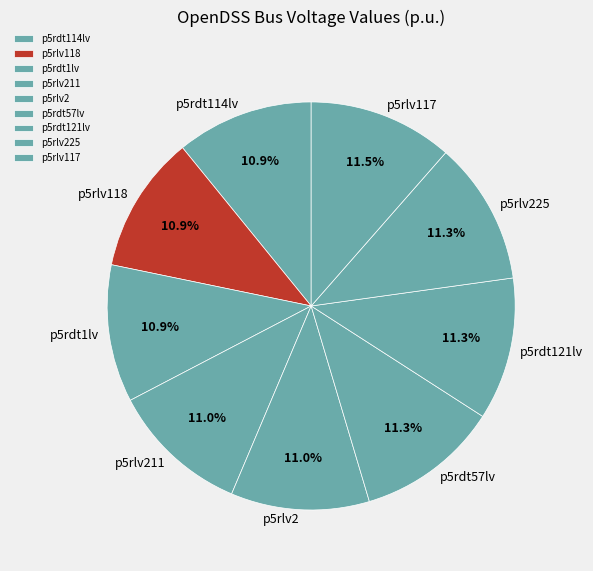

Approximately how many times larger is the value at p5rlv2 compared to p5rlv225?

1.0